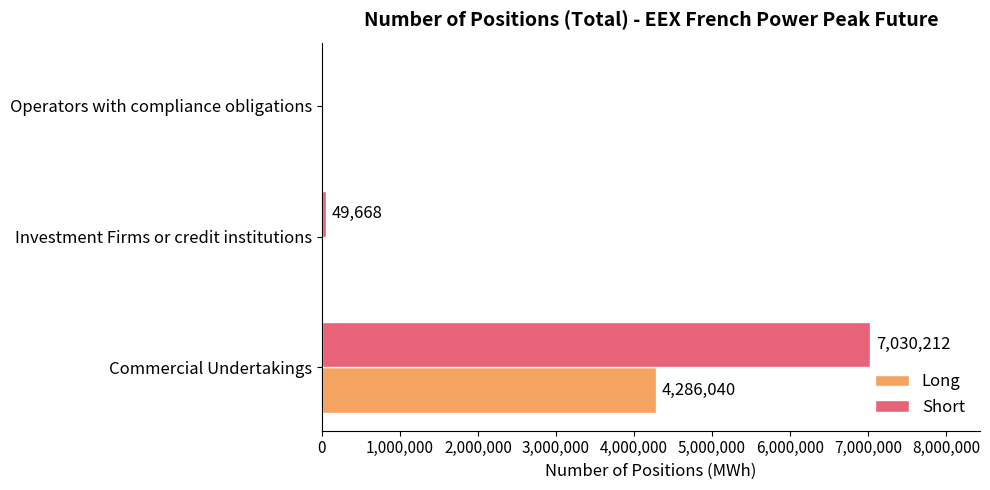

At which category is the sum across all series the highest?

Commercial Undertakings